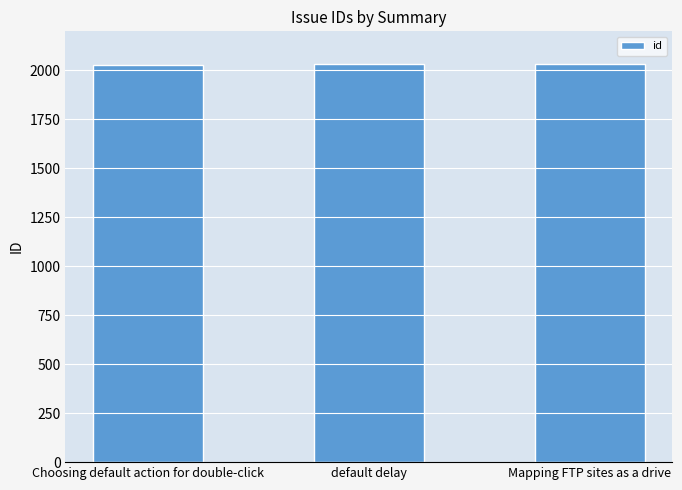

What is the smallest value displayed?

2029